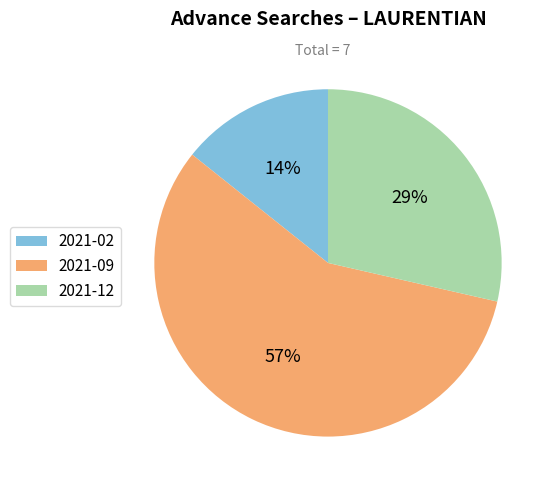

Does any single category account for the majority?

Yes